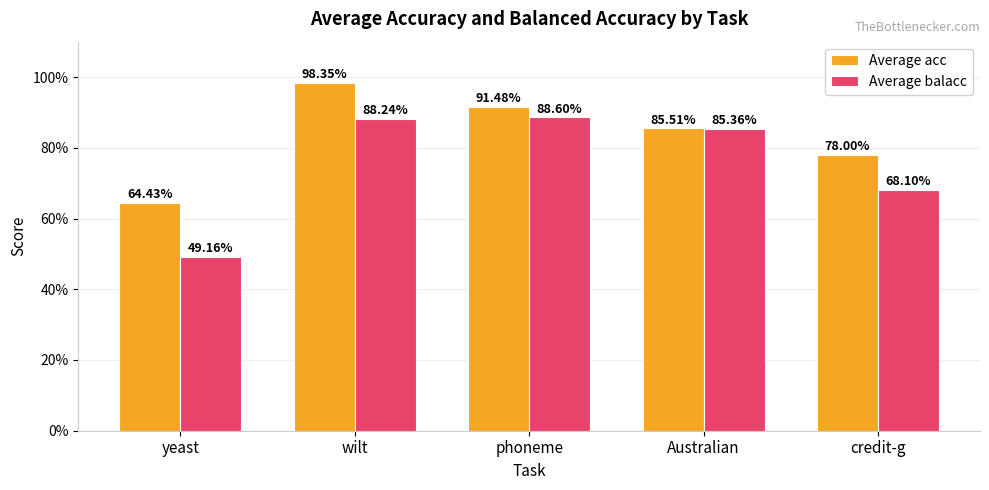

Reading left to right, list all the values displayed in this chart.

Average acc: yeast=0.6	wilt=1.0	phoneme=0.9	Australian=0.9	credit-g=0.8
Average balacc: yeast=0.5	wilt=0.9	phoneme=0.9	Australian=0.9	credit-g=0.7